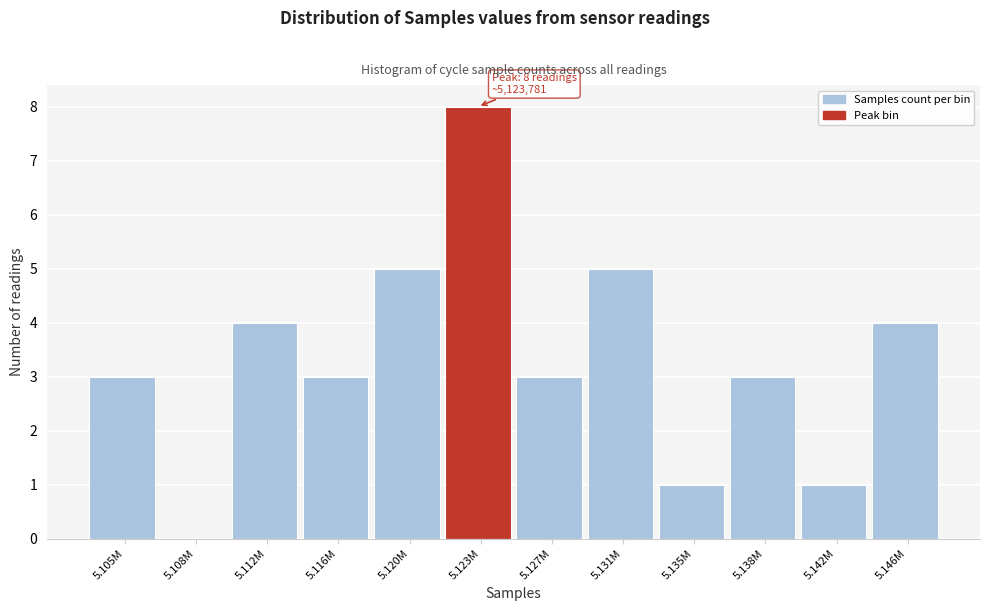

Reading left to right, what are all the values shown in this chart?

5.105M=3	5.108M=0	5.112M=4	5.116M=3	5.120M=5	5.123M=8	5.127M=3	5.131M=5	5.135M=1	5.138M=3	5.142M=1	5.146M=4